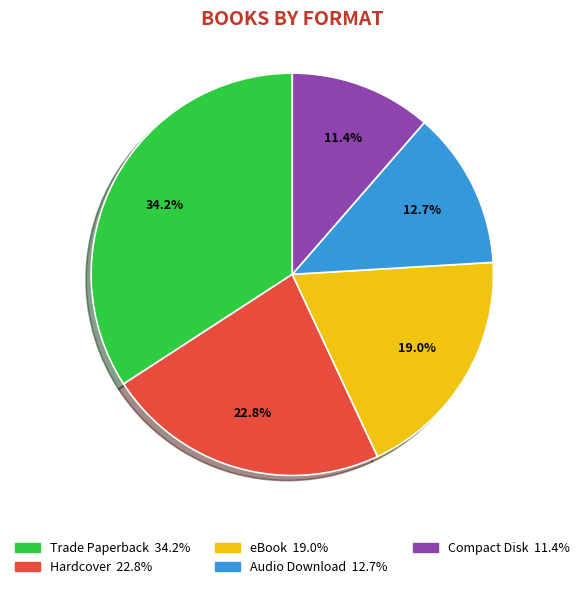

How many slices are in this pie chart?

5